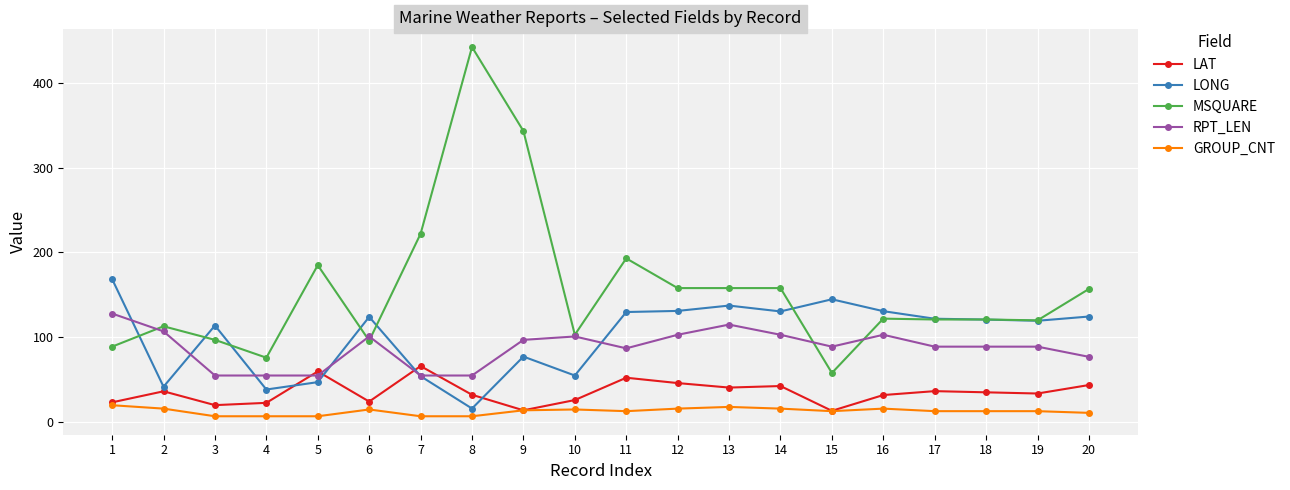

After their last crossing, which series has the higher values: LONG or MSQUARE?

MSQUARE